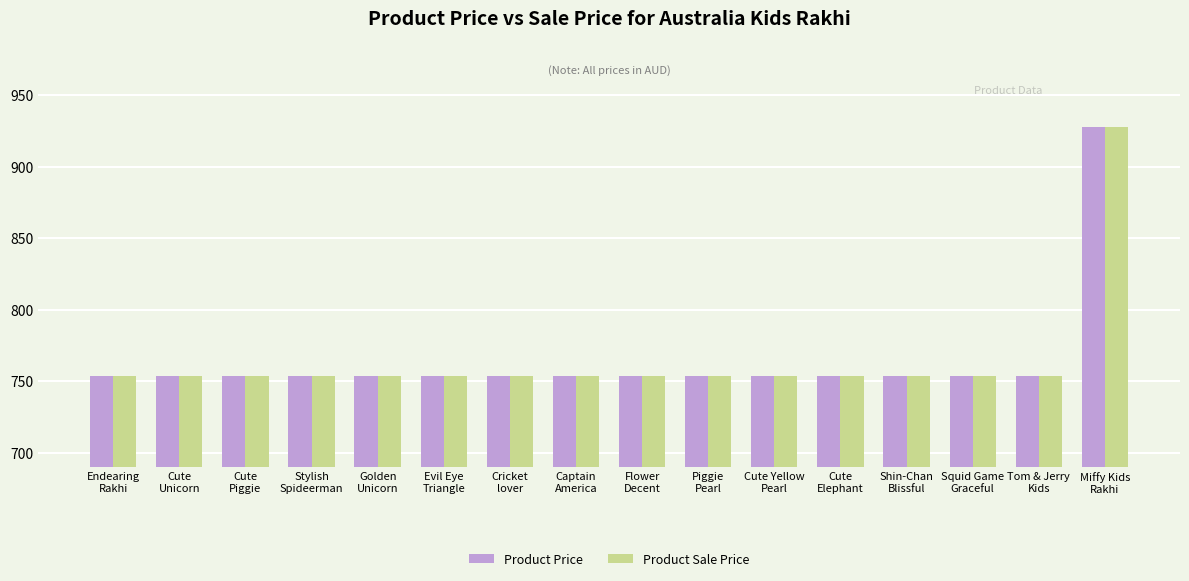

Reading right to left, transcribe all the data shown in this chart.

Product Price: 928	754	754	754	754	754	754	754	754	754	754	754	754	754	754	754
Product Sale Price: 928	754	754	754	754	754	754	754	754	754	754	754	754	754	754	754